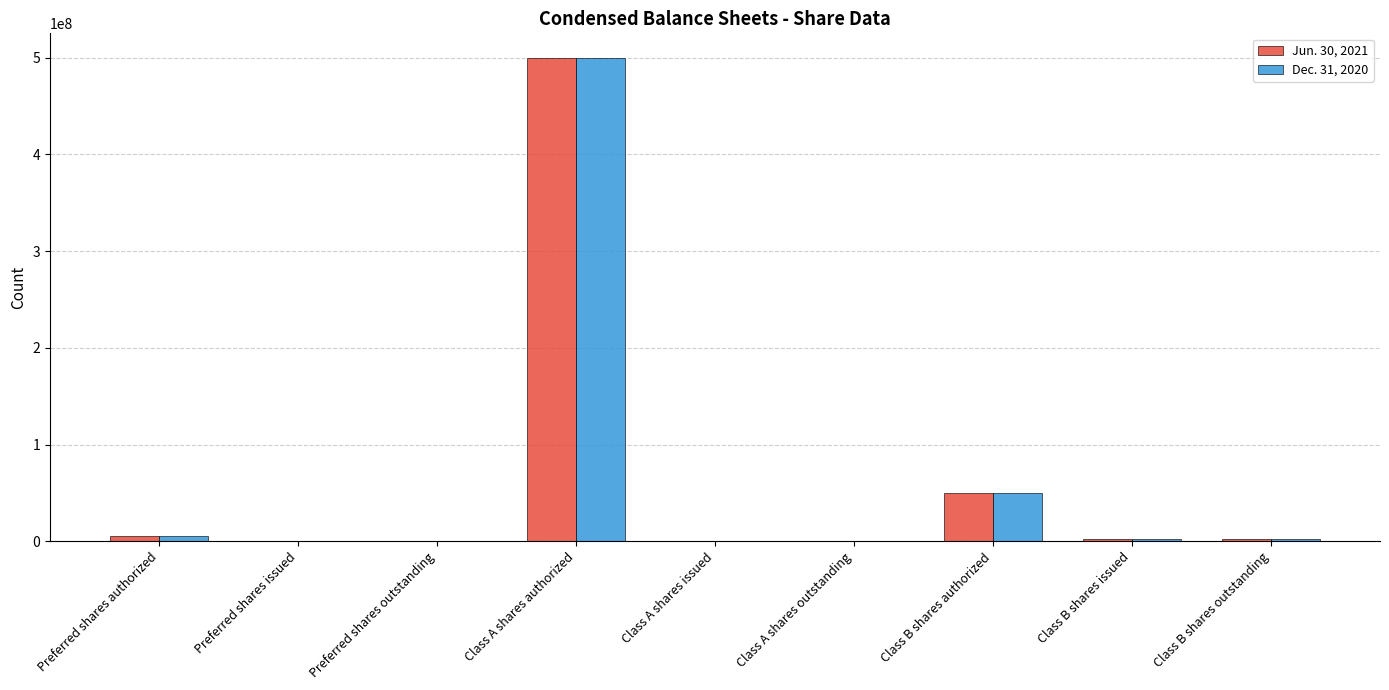

At which label does Jun. 30, 2021 reach its peak?

Class A shares authorized